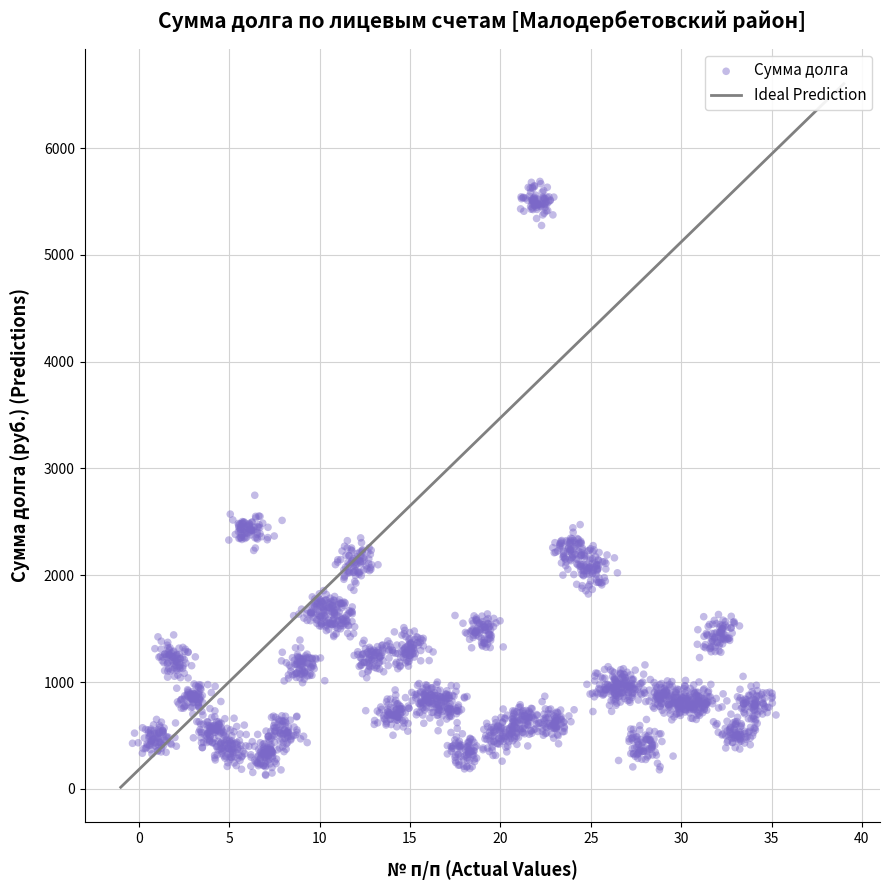

What Y value in the scatter plot is closest to 2907?

2749.0